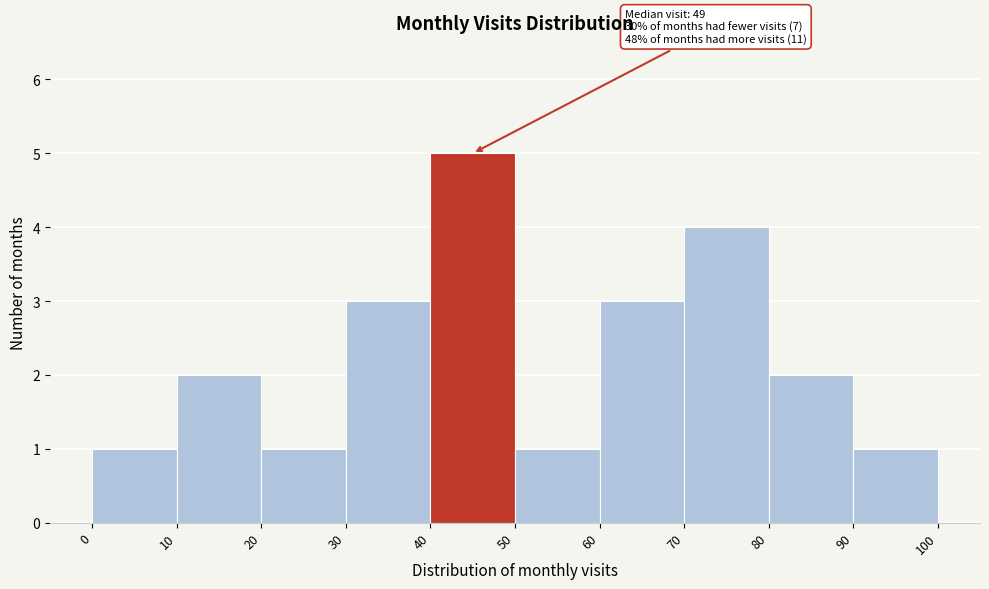

Which range on the x-axis has the tallest bar?

40 to 50